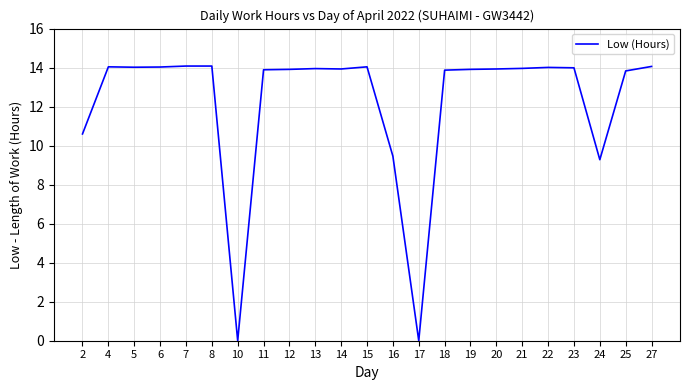

What is the greatest value displayed?

14.1